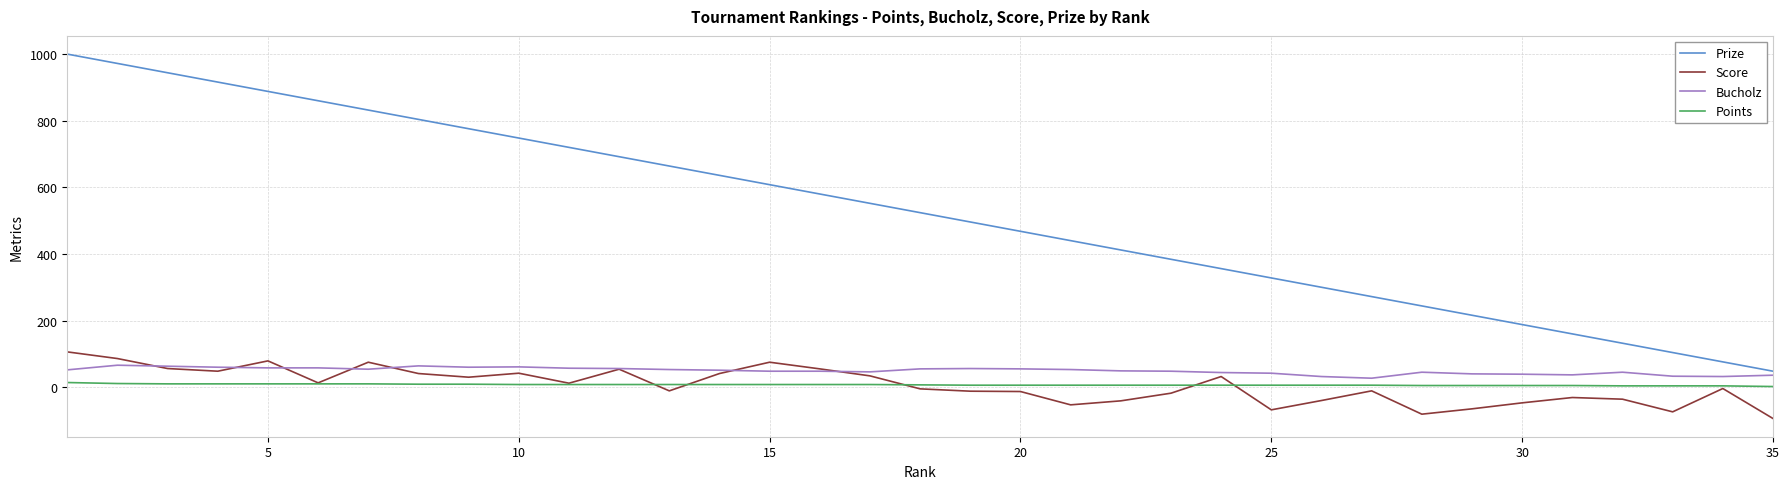

True or false: Prize and Points intersect in this chart.

False